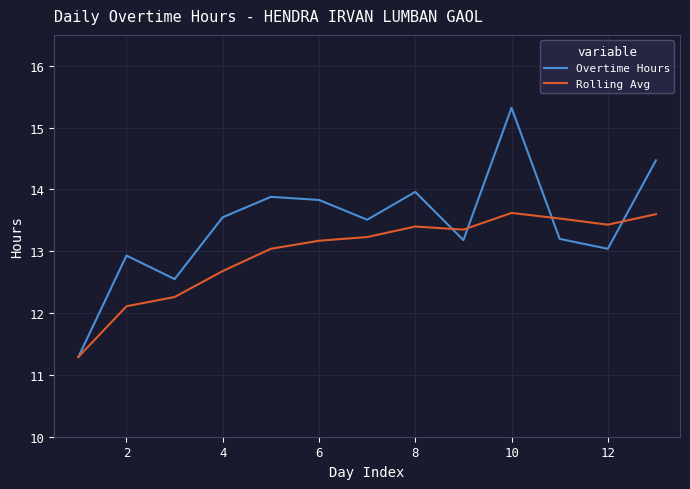

Rank the series by their maximum value, from lowest to highest.

Rolling Avg, Overtime Hours